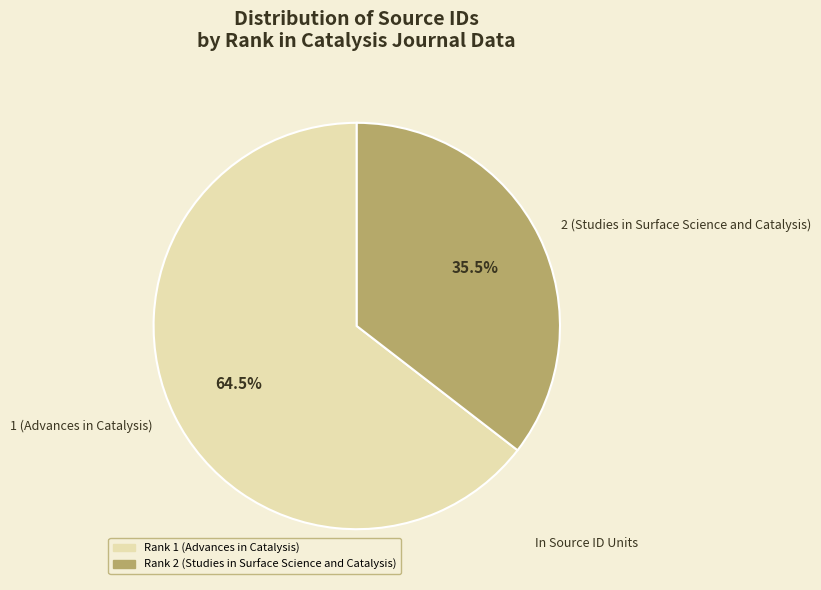

Count the number of slices in the pie.

2